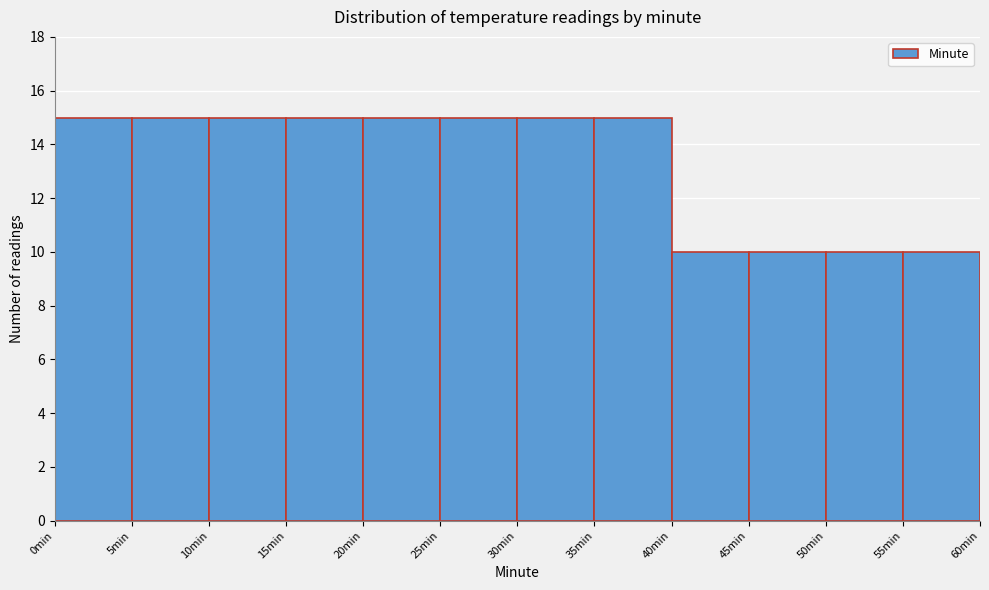

How tall is the bar that spans 0 to 5 on the x-axis? The values are not printed on the chart, so give them approximately, as read against the axis.

15